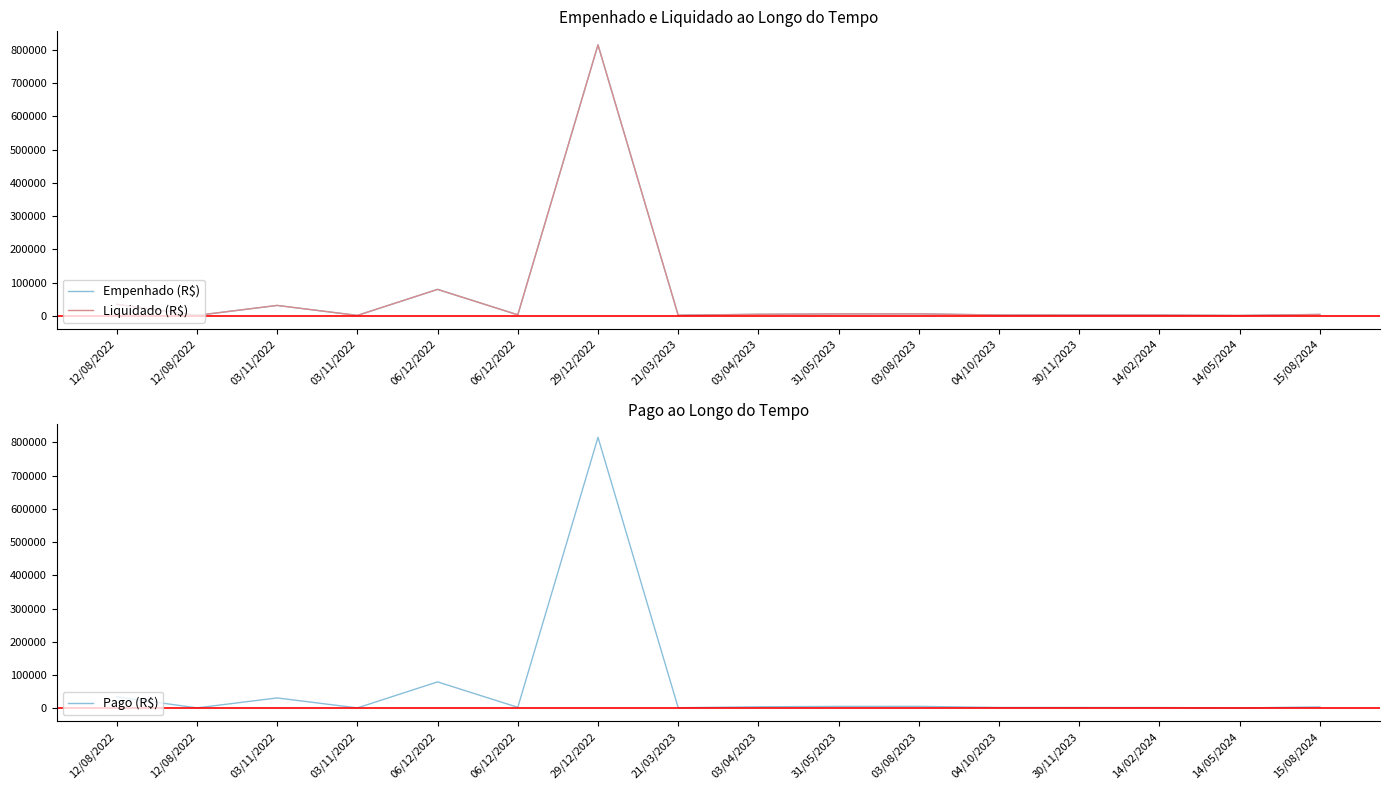

Which series changed the most between 03/11/2022 and 21/03/2023?

Empenhado (R$)